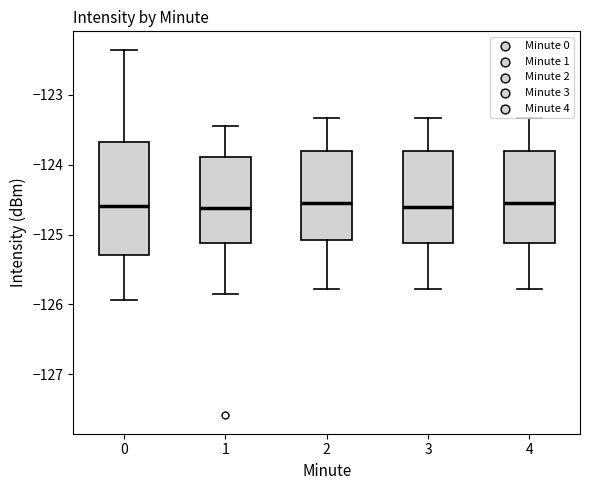

Reading left to right, transcribe this box plot: for each box, give where its median line is, the range the box spans, and where its two whiskers end, as read against the y-axis. The values are not printed on the chart, so give them approximately, as read against the axis.

0: median -124.6, box -125.3 to -123.7, whiskers -125.9 to -122.4
1: median -124.6, box -125.1 to -123.9, whiskers -125.8 to -123.4
2: median -124.6, box -125.1 to -123.8, whiskers -125.8 to -123.3
3: median -124.6, box -125.1 to -123.8, whiskers -125.8 to -123.3
4: median -124.6, box -125.1 to -123.8, whiskers -125.8 to -123.3